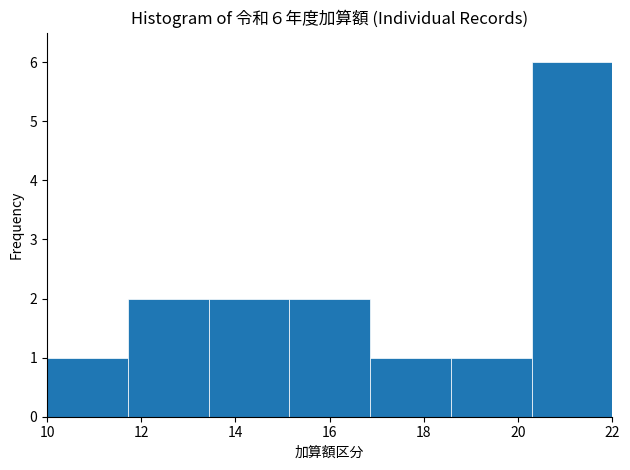

Over which range of the x-axis is the bar tallest?

20.2 to 22.0